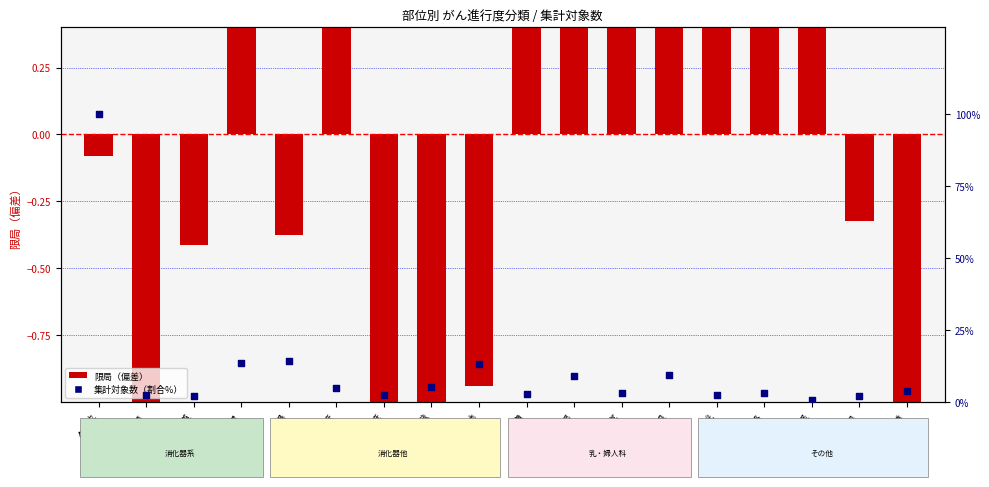

At how many categories does at least one series exceed 36?

1